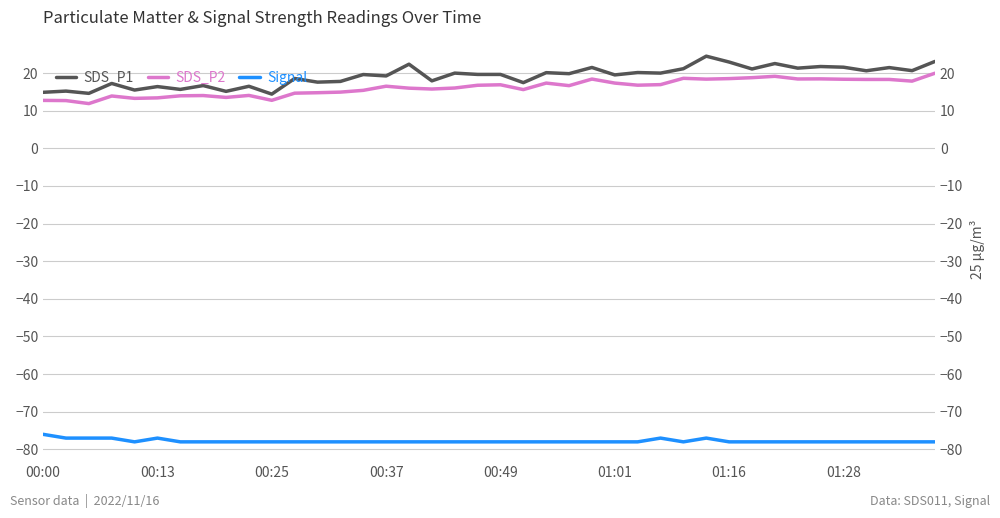

True or false: Signal and SDS_P1 cross at least once.

False